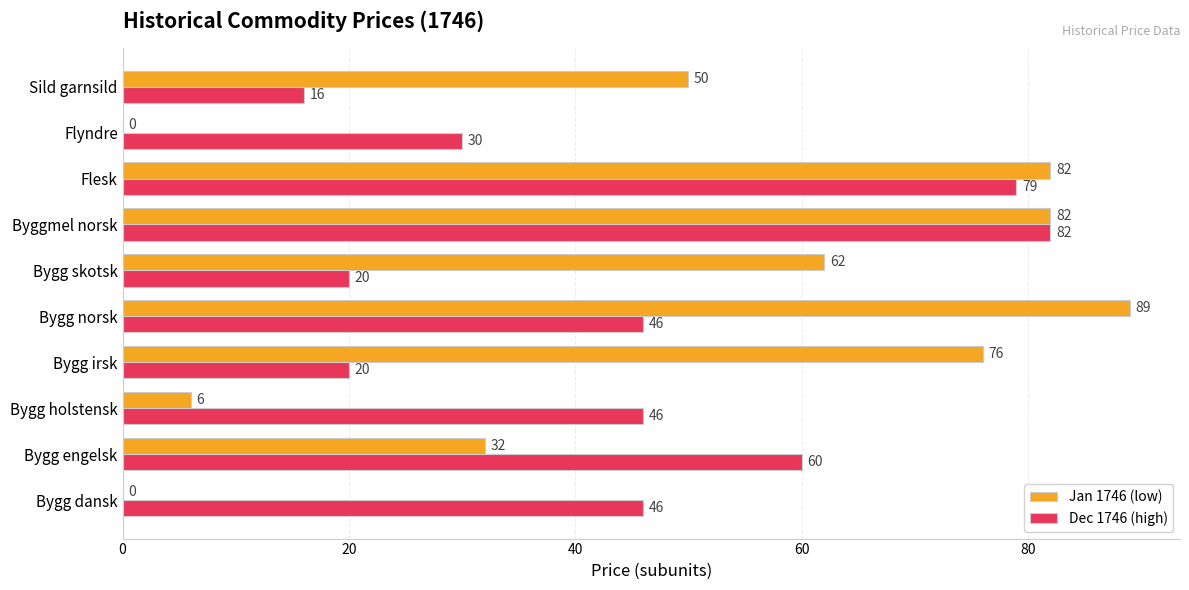

What is the approximate value of Dec 1746 (high) at Flesk?

79